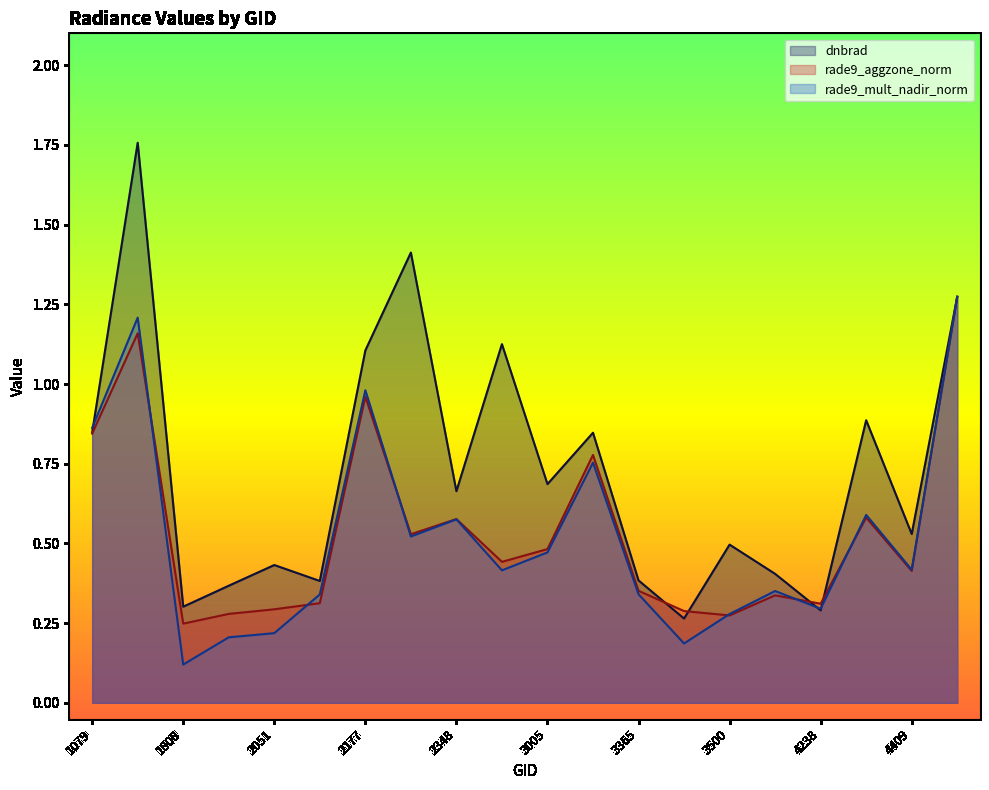

What is the difference between the highest and lowest values at 2051?

0.2